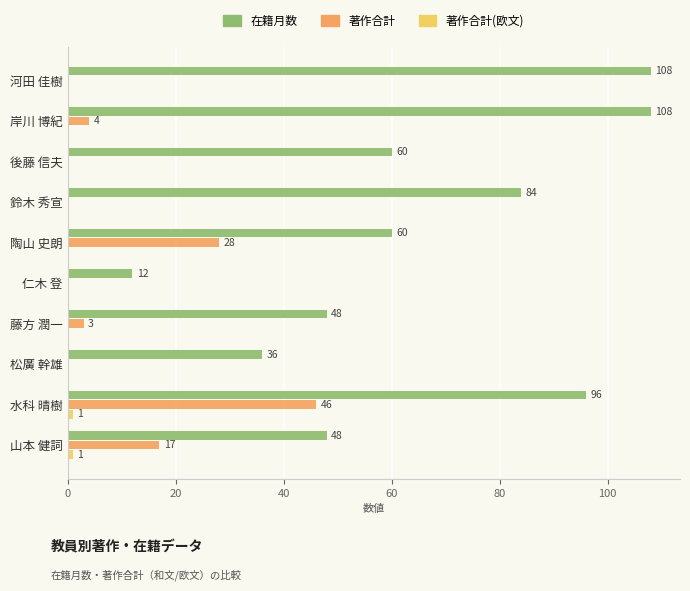

Which series has the largest range (max minus min)?

在籍月数